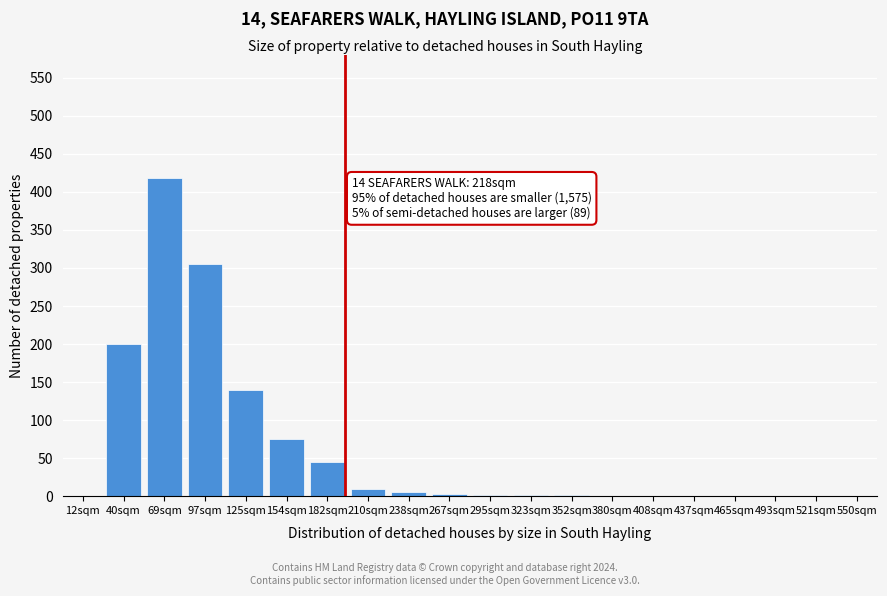

Is it true that the value at 550sqm is 0?

True